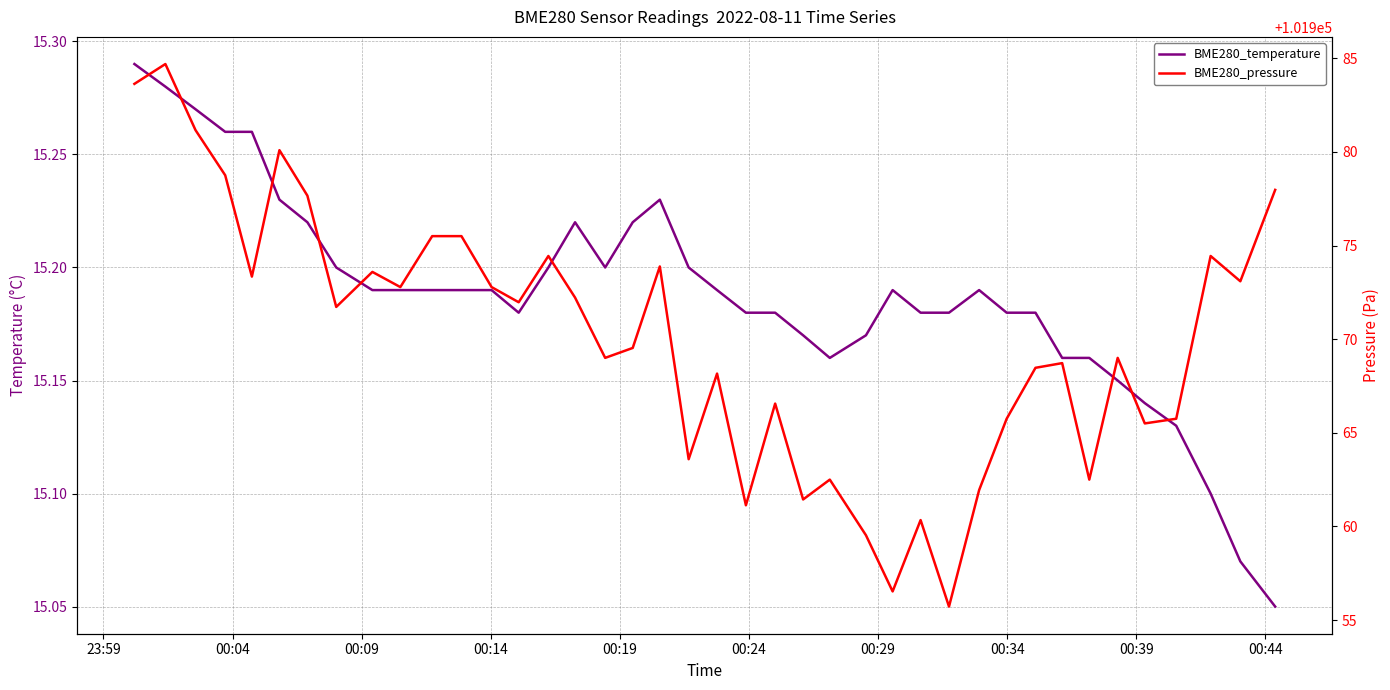

What is the greatest value displayed?

101984.7